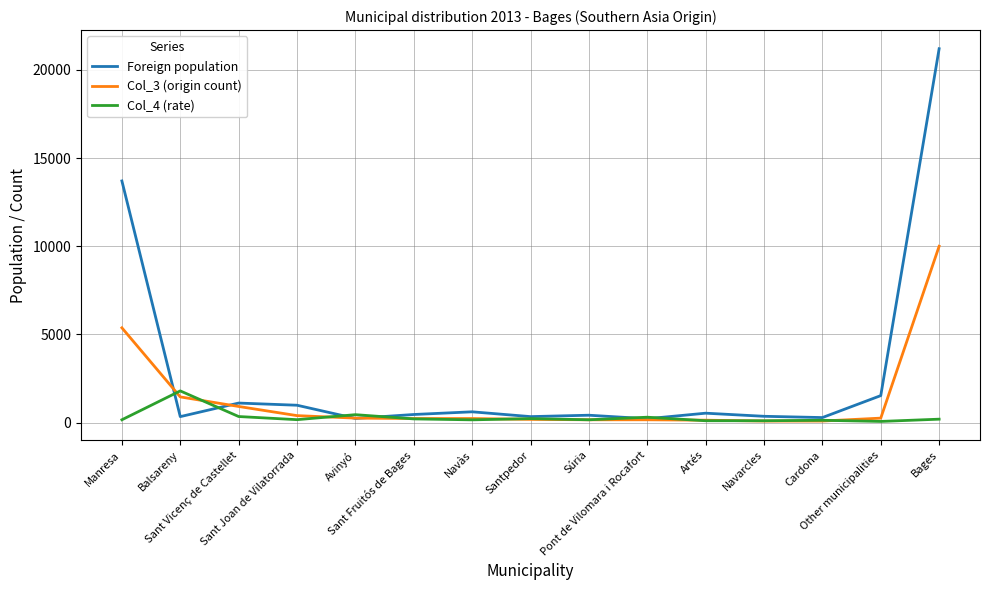

List the series in order of their peak value, lowest first.

Col_4 (rate), Col_3 (origin count), Foreign population